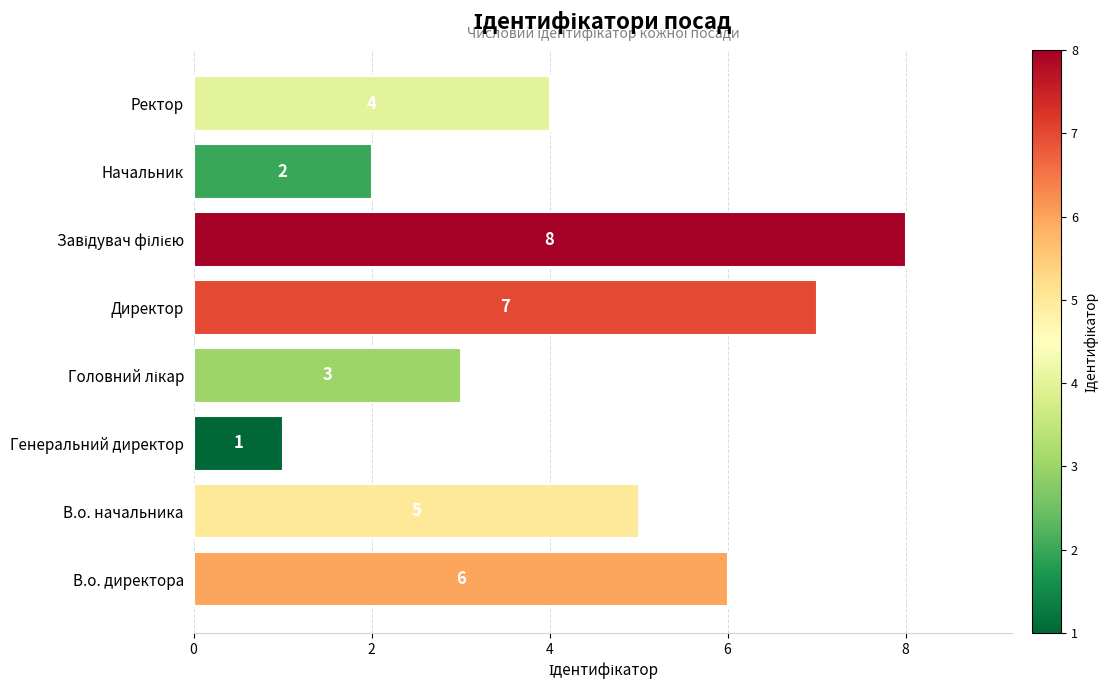

Between Начальник and Директор, which is larger?

Директор